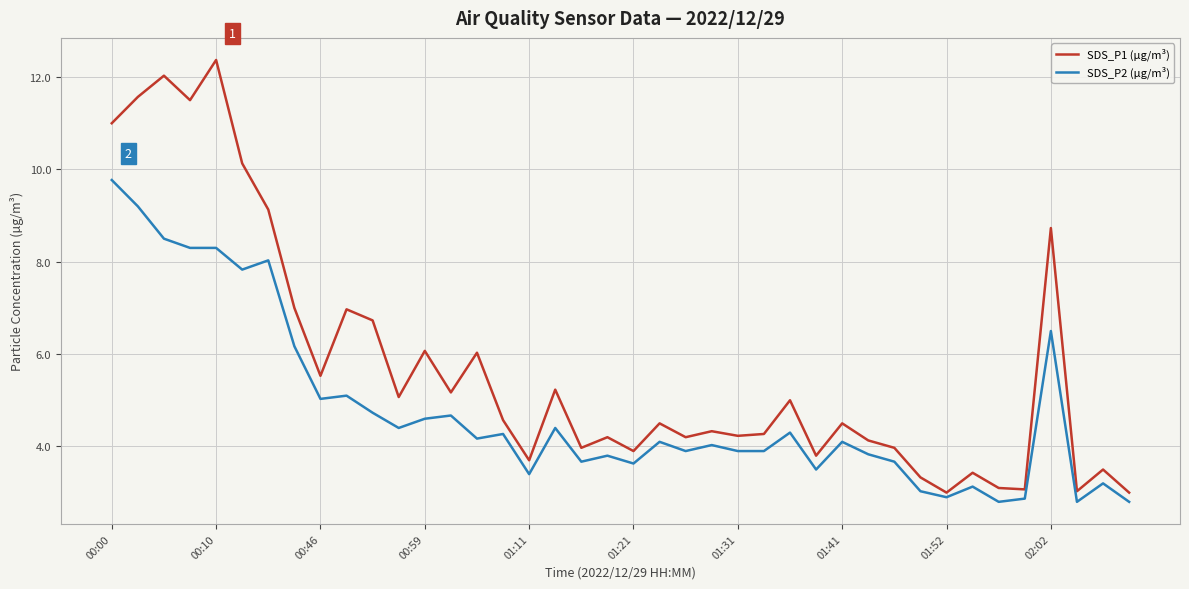

How many interior local valleys does the SDS_P1 (µg/m³) series have?

13